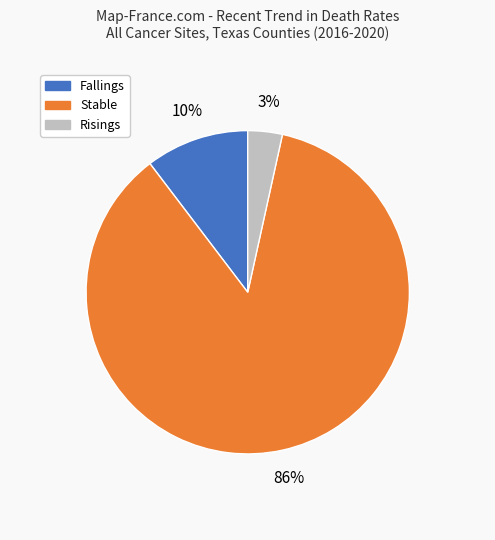

To the nearest percent, what is the average slice percentage?

33%